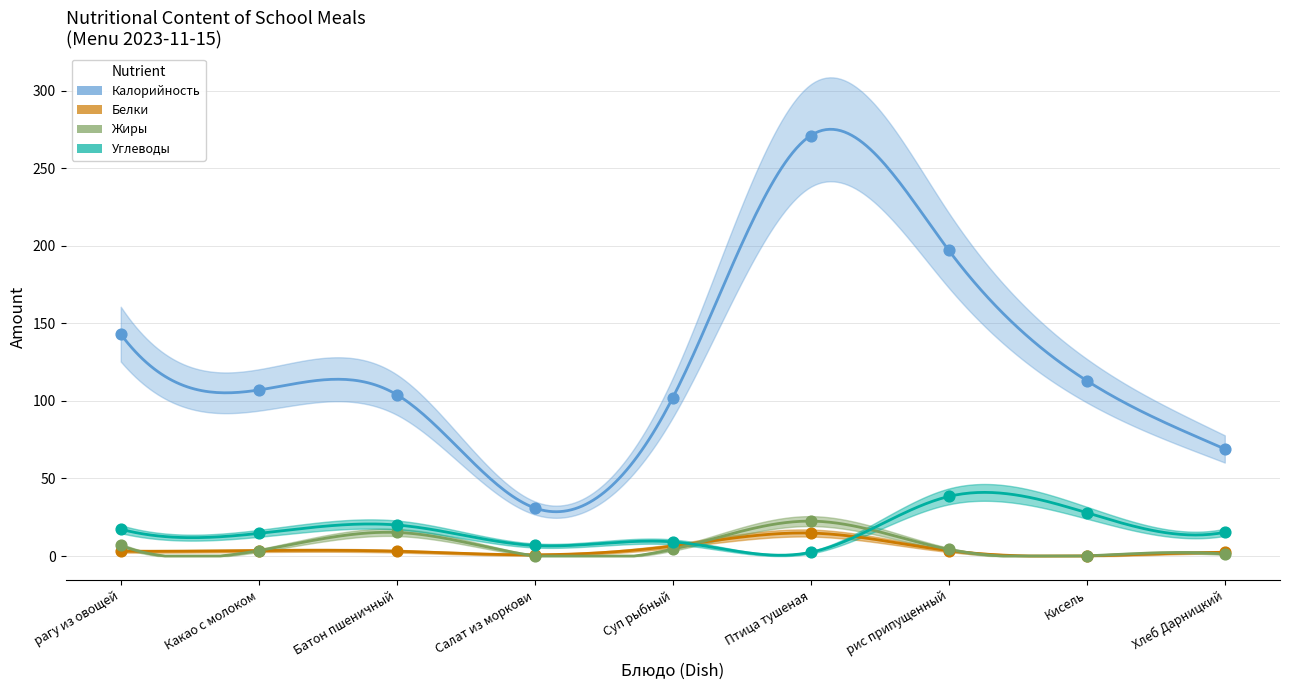

Which series has the largest total across all categories?

Калорийность